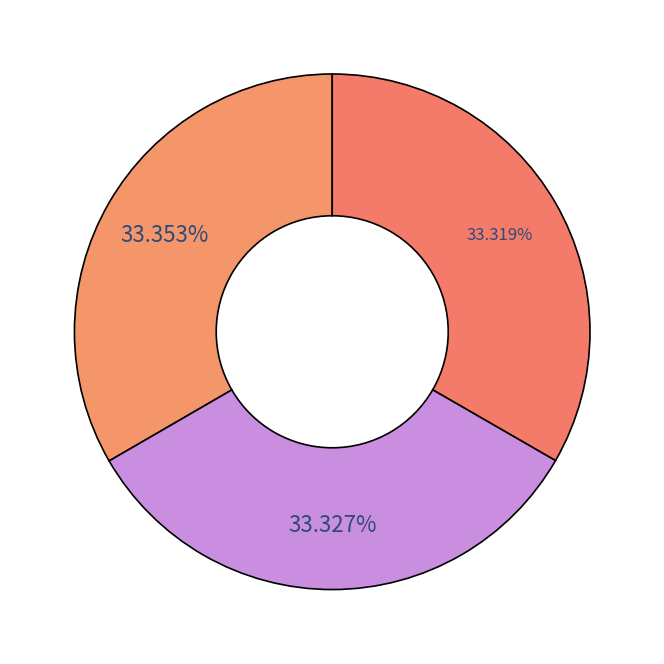

How many segments does this pie chart have?

3